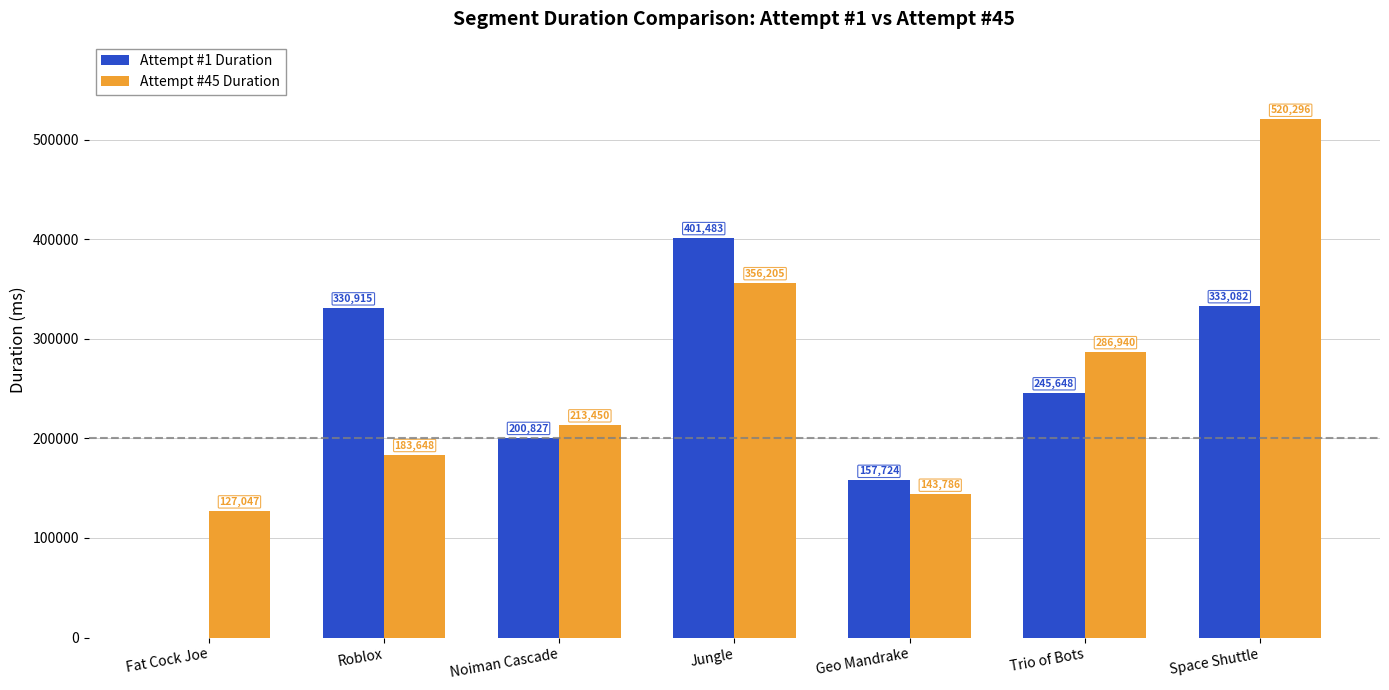

Are the bars horizontal?

No